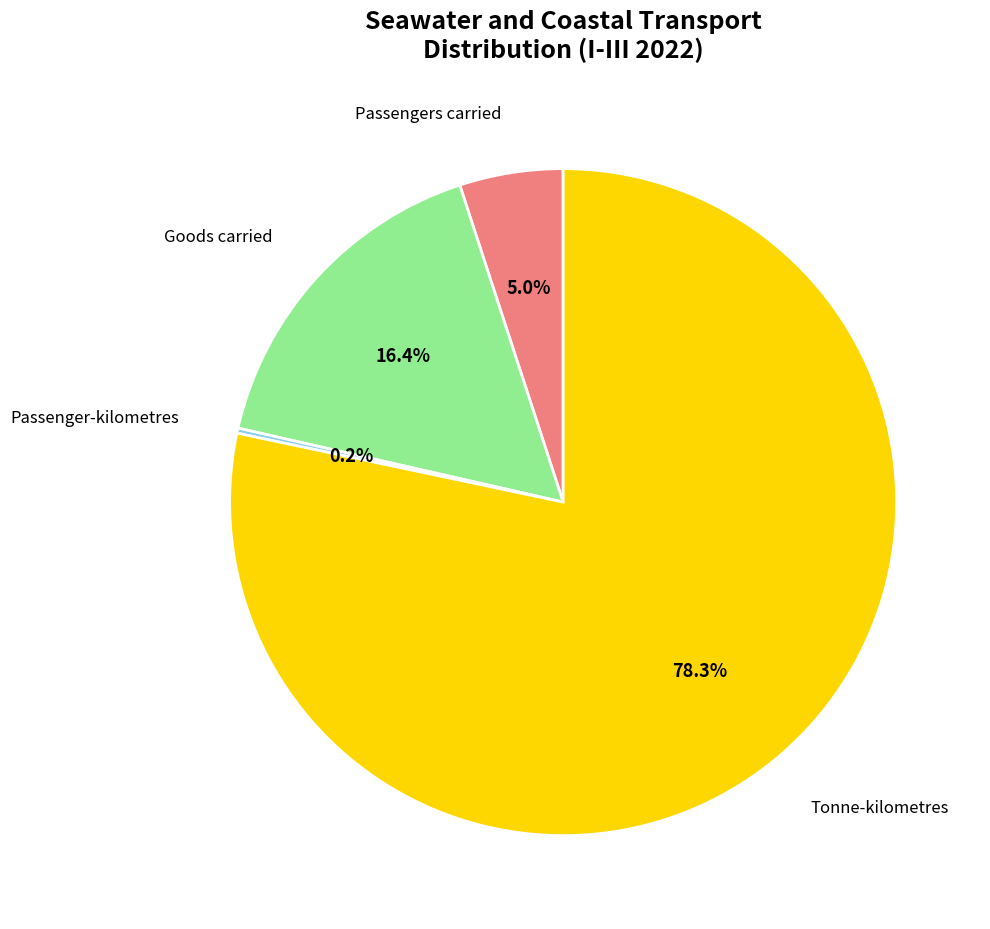

To the nearest percent, what is the difference between the largest and smallest slice percentages?

78%